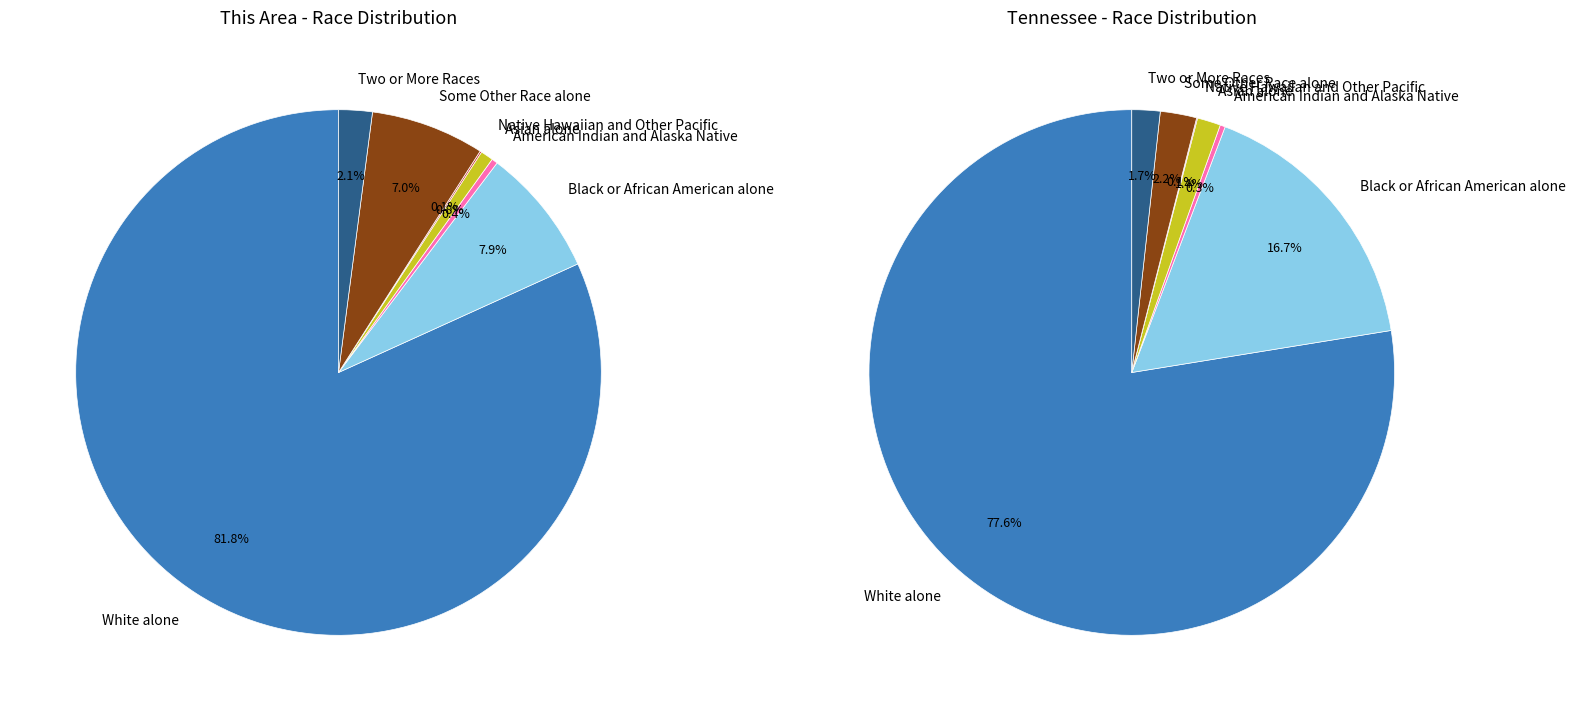

To the nearest percent, what portion does Two or More Races represent?

2%